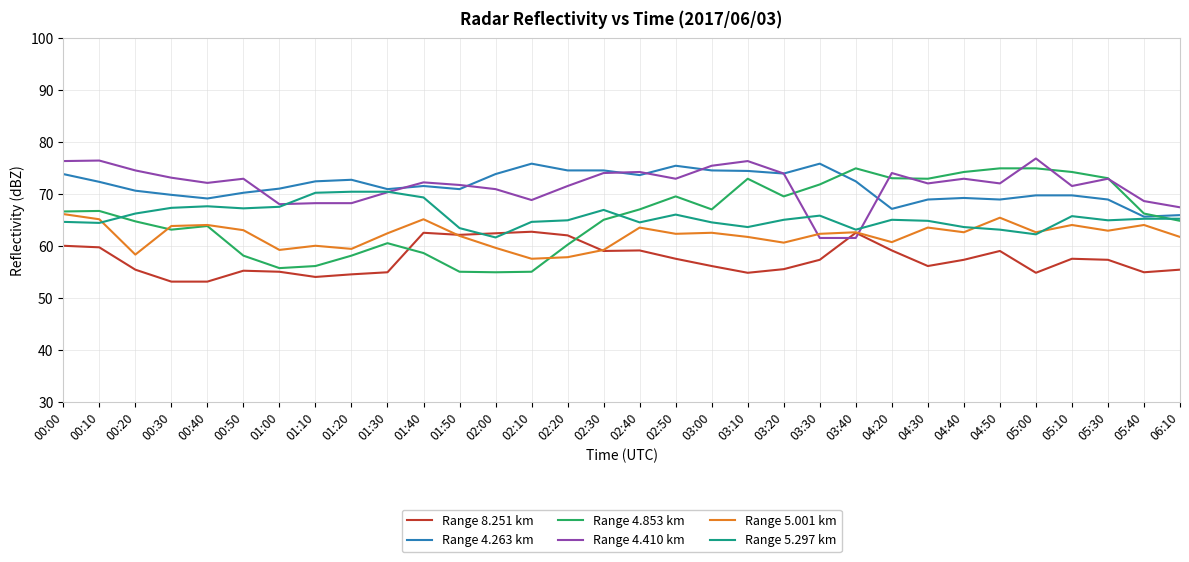

What position from the left is 04:40?

26